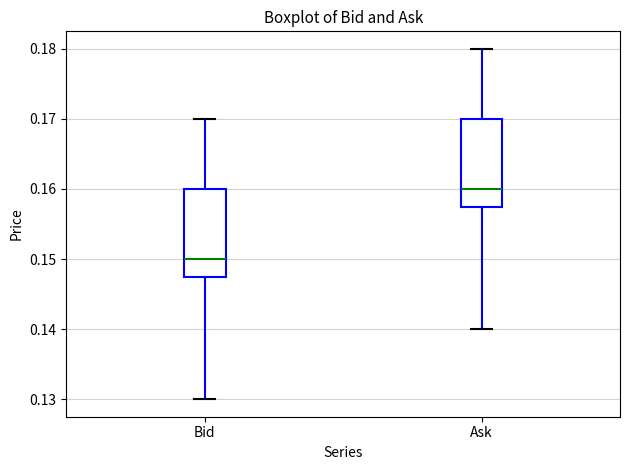

Where does the lower whisker of the box for Ask end on the y-axis? The values are not printed on the chart, so give them approximately, as read against the axis.

0.140